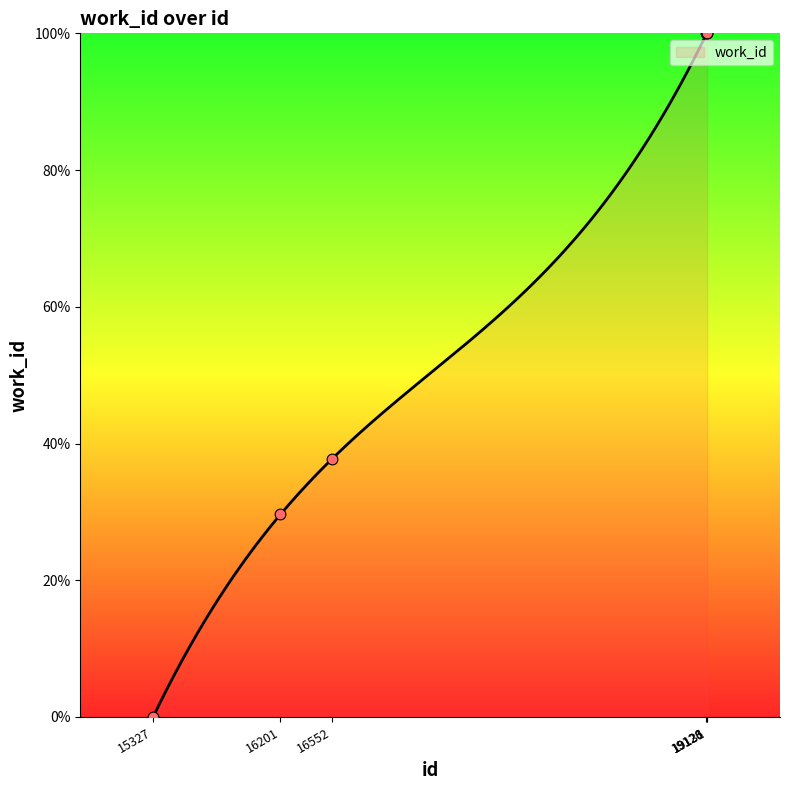

What is the ratio of the value at 16201 to the value at 19126?

0.3